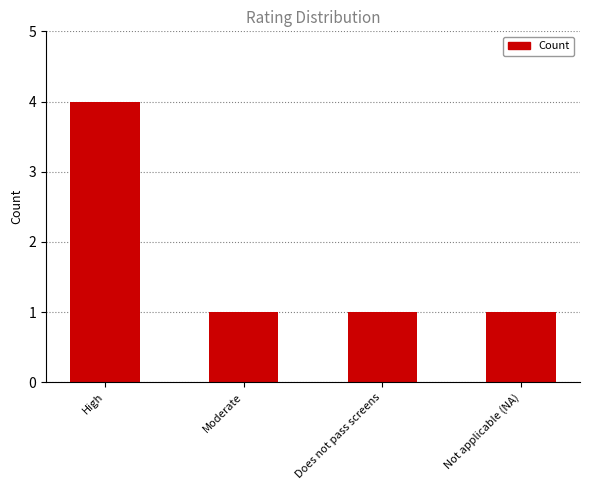

Reading right to left, what are all the values shown in this chart?

1	1	1	4